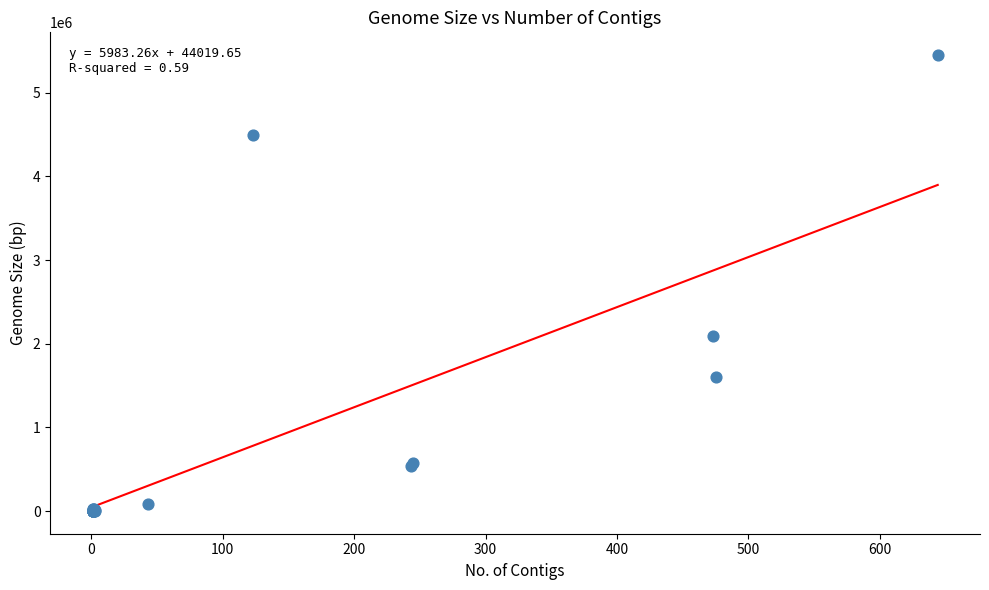

What Y value in the scatter plot is closest to 2725101?

2088889